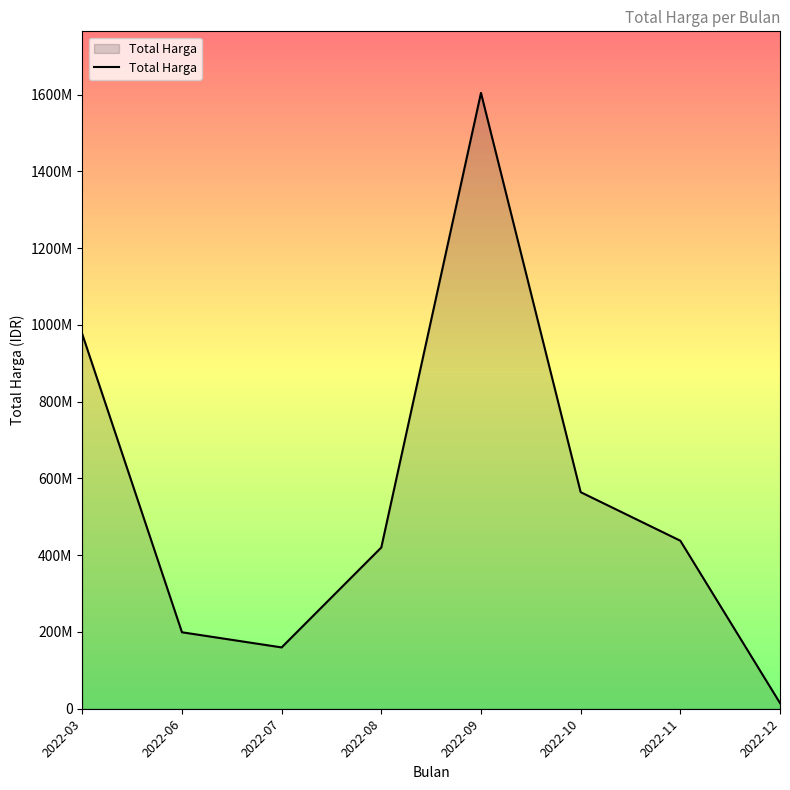

How many points are higher than both their immediate neighbors (excluding endpoints)?

1